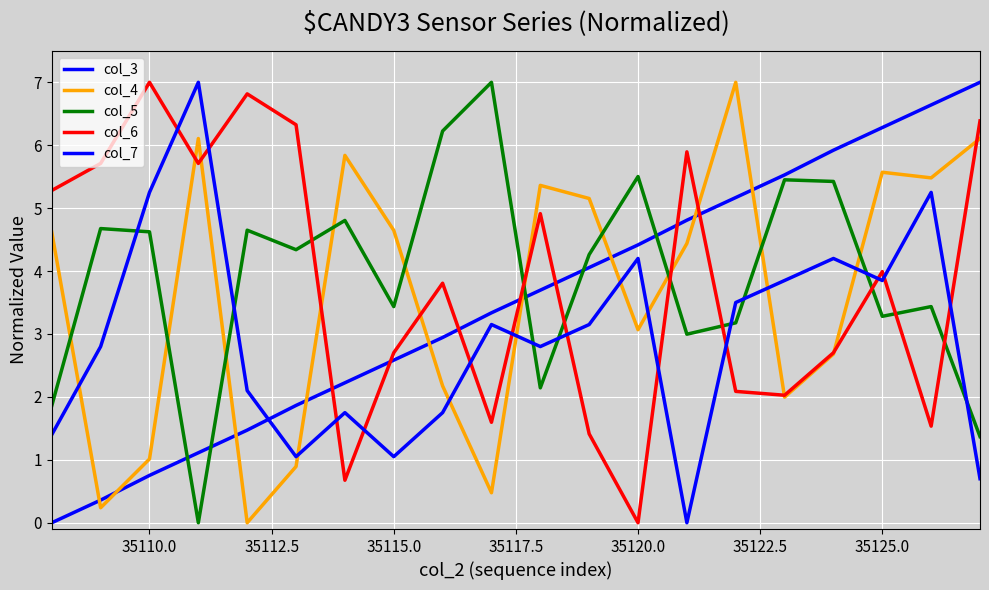

Does the chart have visible grid lines?

Yes